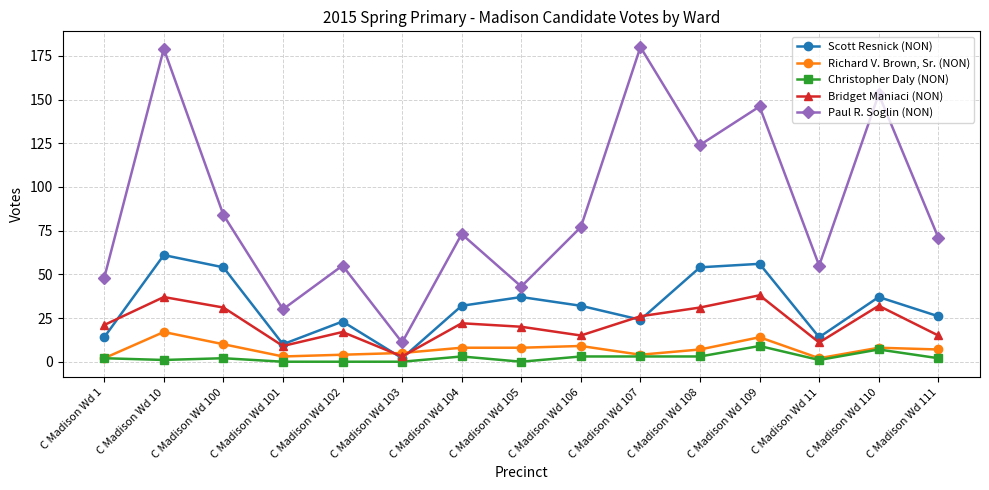

Rank the series at C Madison Wd 109 from lowest to highest value.

Christopher Daly (NON), Richard V. Brown, Sr. (NON), Bridget Maniaci (NON), Scott Resnick (NON), Paul R. Soglin (NON)